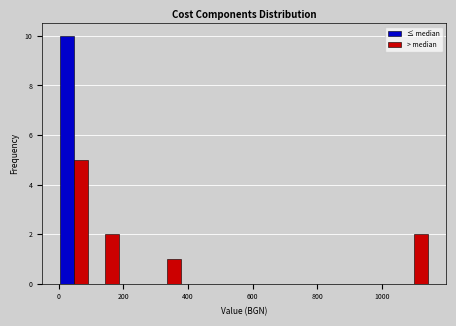

Reading left to right, list every range on the x-axis with the height of the bar of each series over it. Neither the bar edges nor the heights are printed on the chart, so give them approximately, as read against the axes.

0 to 100: ≤ median=10	> median=5
100 to 200: ≤ median=0	> median=2
200 to 280: ≤ median=0	> median=0
280 to 380: ≤ median=0	> median=1
380 to 480: ≤ median=0	> median=0
480 to 580: ≤ median=0	> median=0
580 to 660: ≤ median=0	> median=0
660 to 760: ≤ median=0	> median=0
760 to 860: ≤ median=0	> median=0
860 to 960: ≤ median=0	> median=0
960 to 1060: ≤ median=0	> median=0
1060 to 1140: ≤ median=0	> median=2